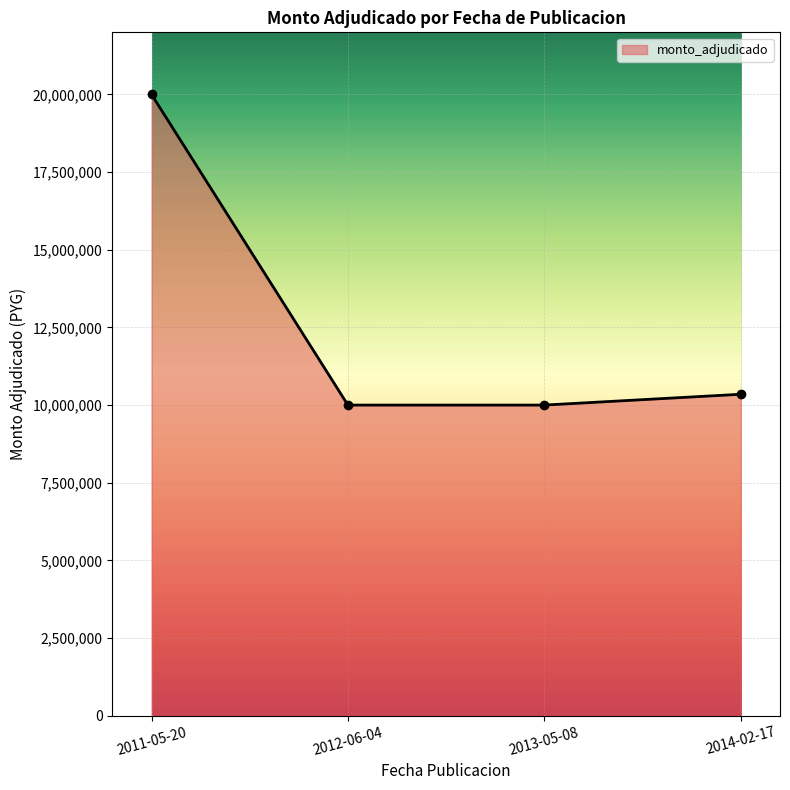

Count the number of values greater than 10348250.

1